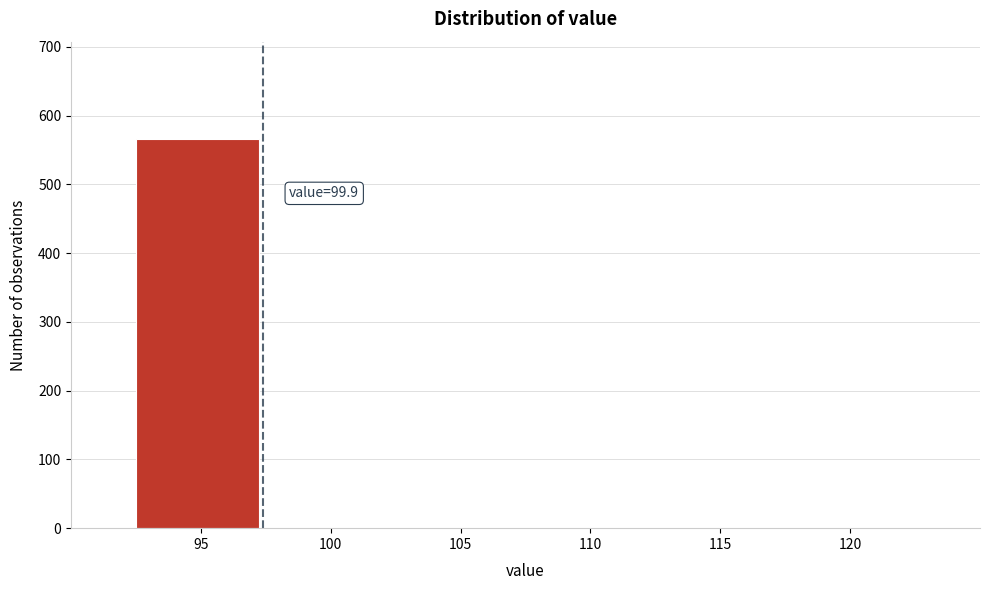

Reading right to left, what are all the values shown in this chart?

120=0	115=0	110=0	105=0	100=0	95=566